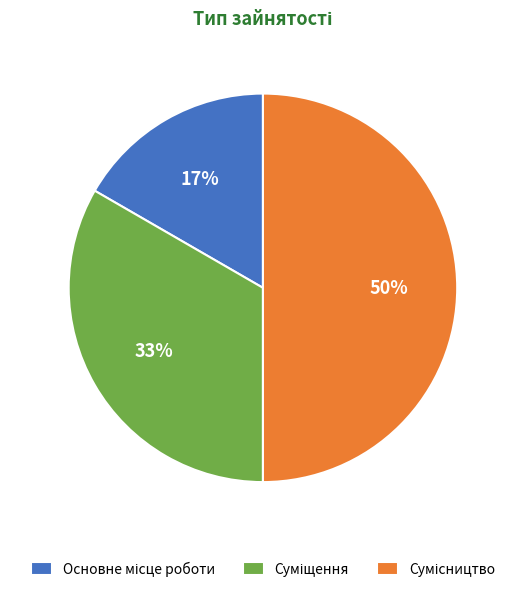

To the nearest percent, what is the average slice percentage?

33%